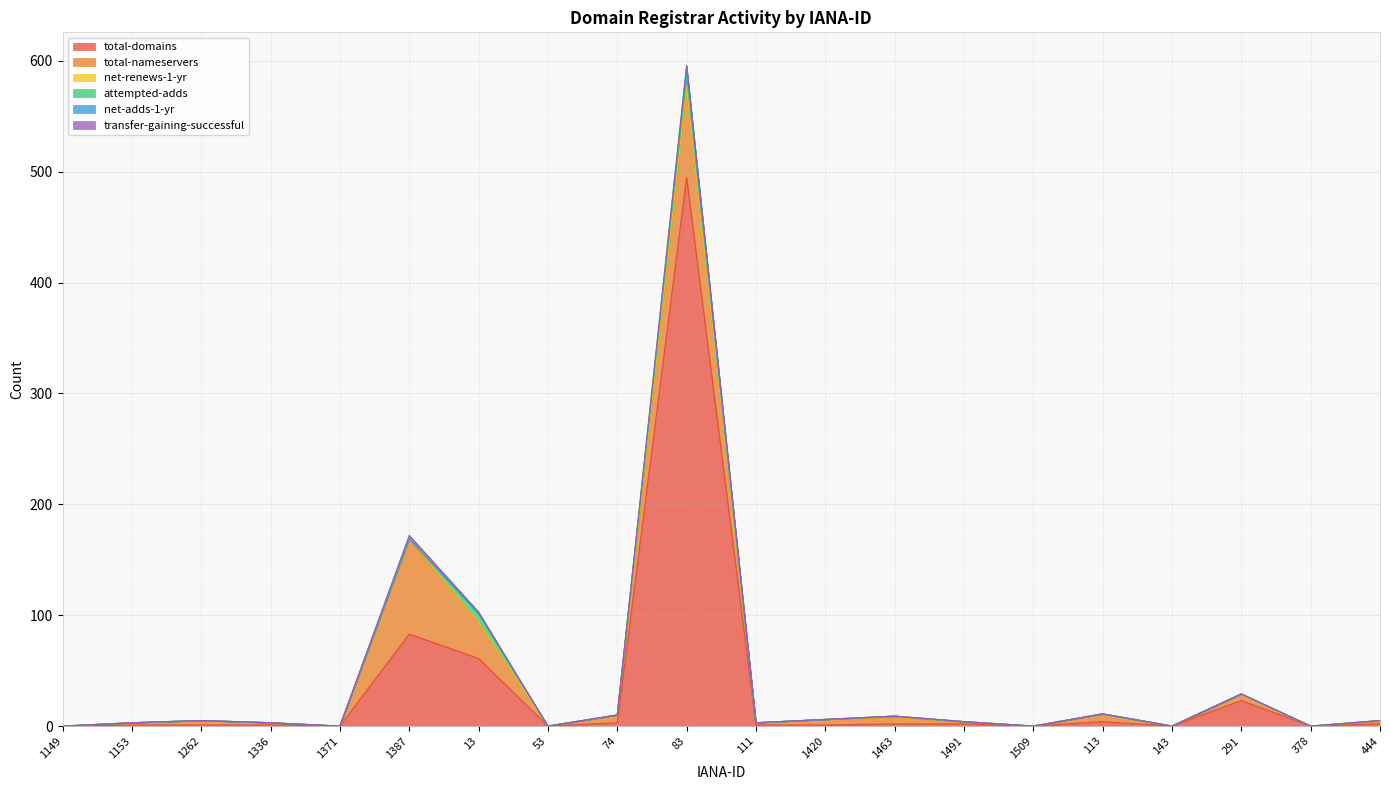

True or false: transfer-gaining-successful has a value of 2 at 74.

False